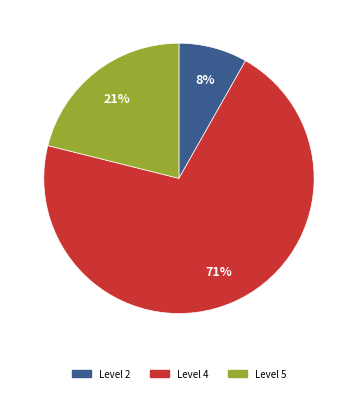

Which slice is the largest?

Level 4